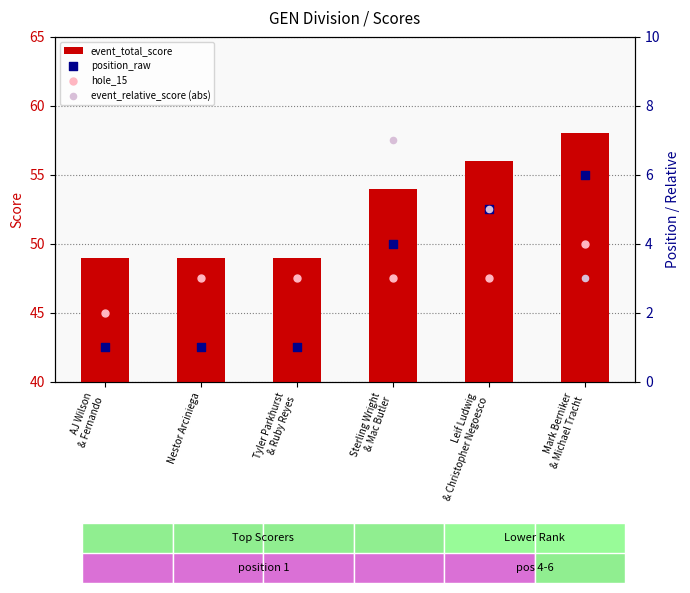

What are all the series names shown in the legend?

event_total_score, position_raw, hole_15, event_relative_score (abs)